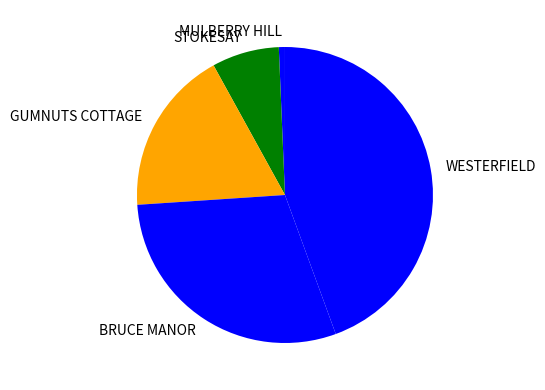

Count the number of slices in the pie.

5